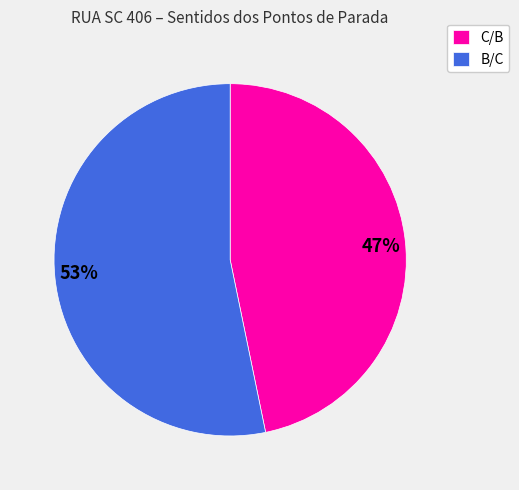

Approximately how many times larger is the value at B/C compared to C/B?

1.1